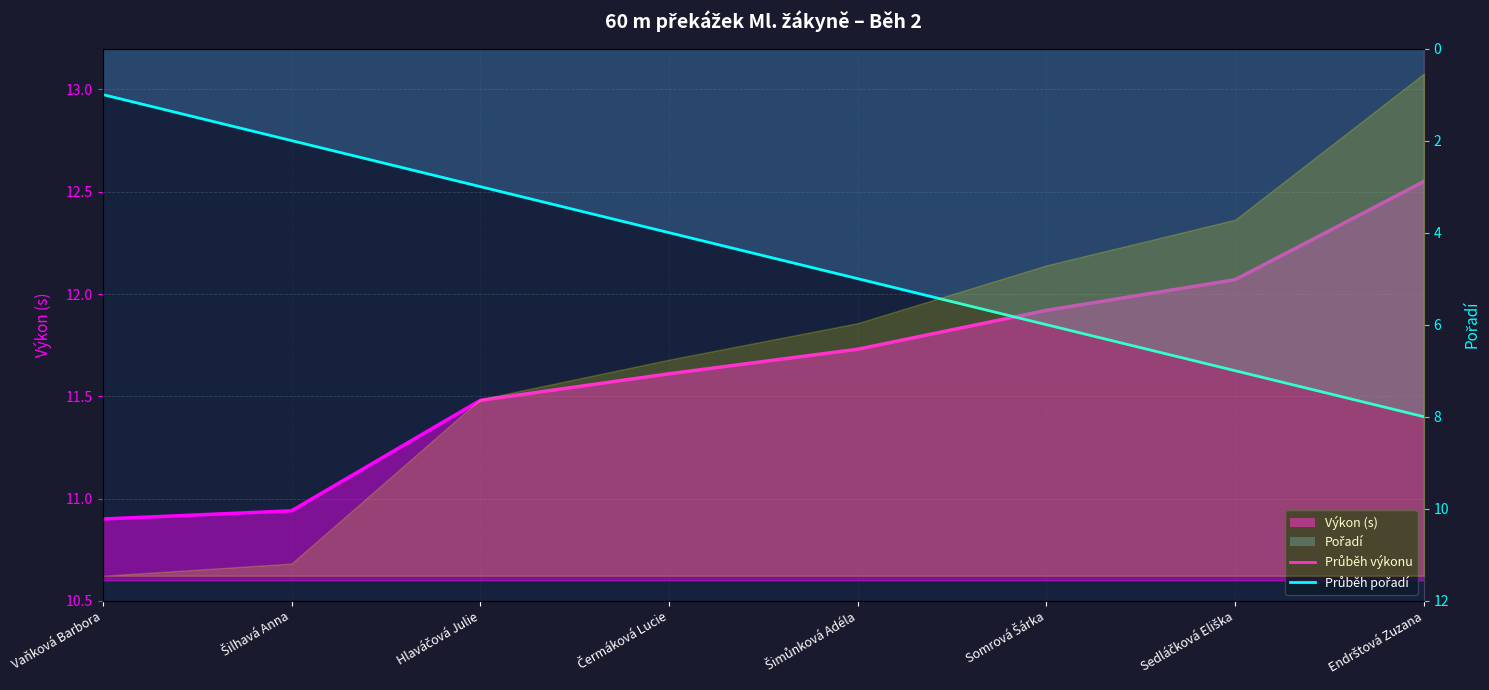

What is the minimum value shown in the chart?

1.0